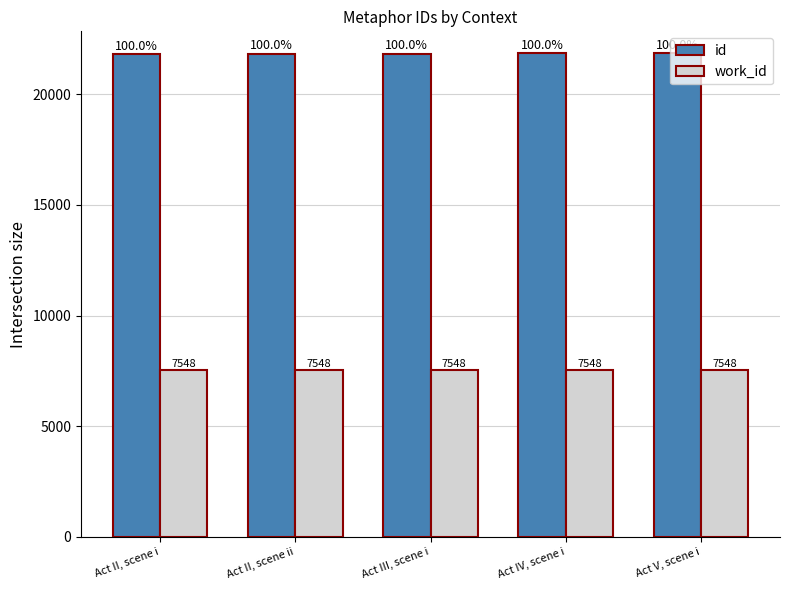

What is the sum of the id values at Act II, scene i and Act III, scene i?

43691